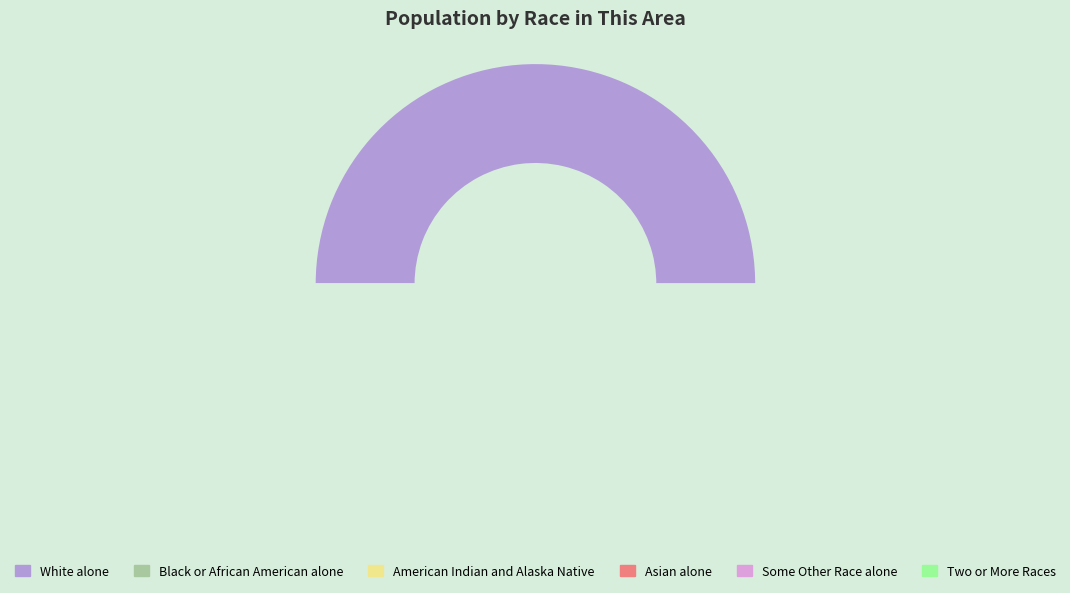

Is Asian alone the majority of the pie?

No